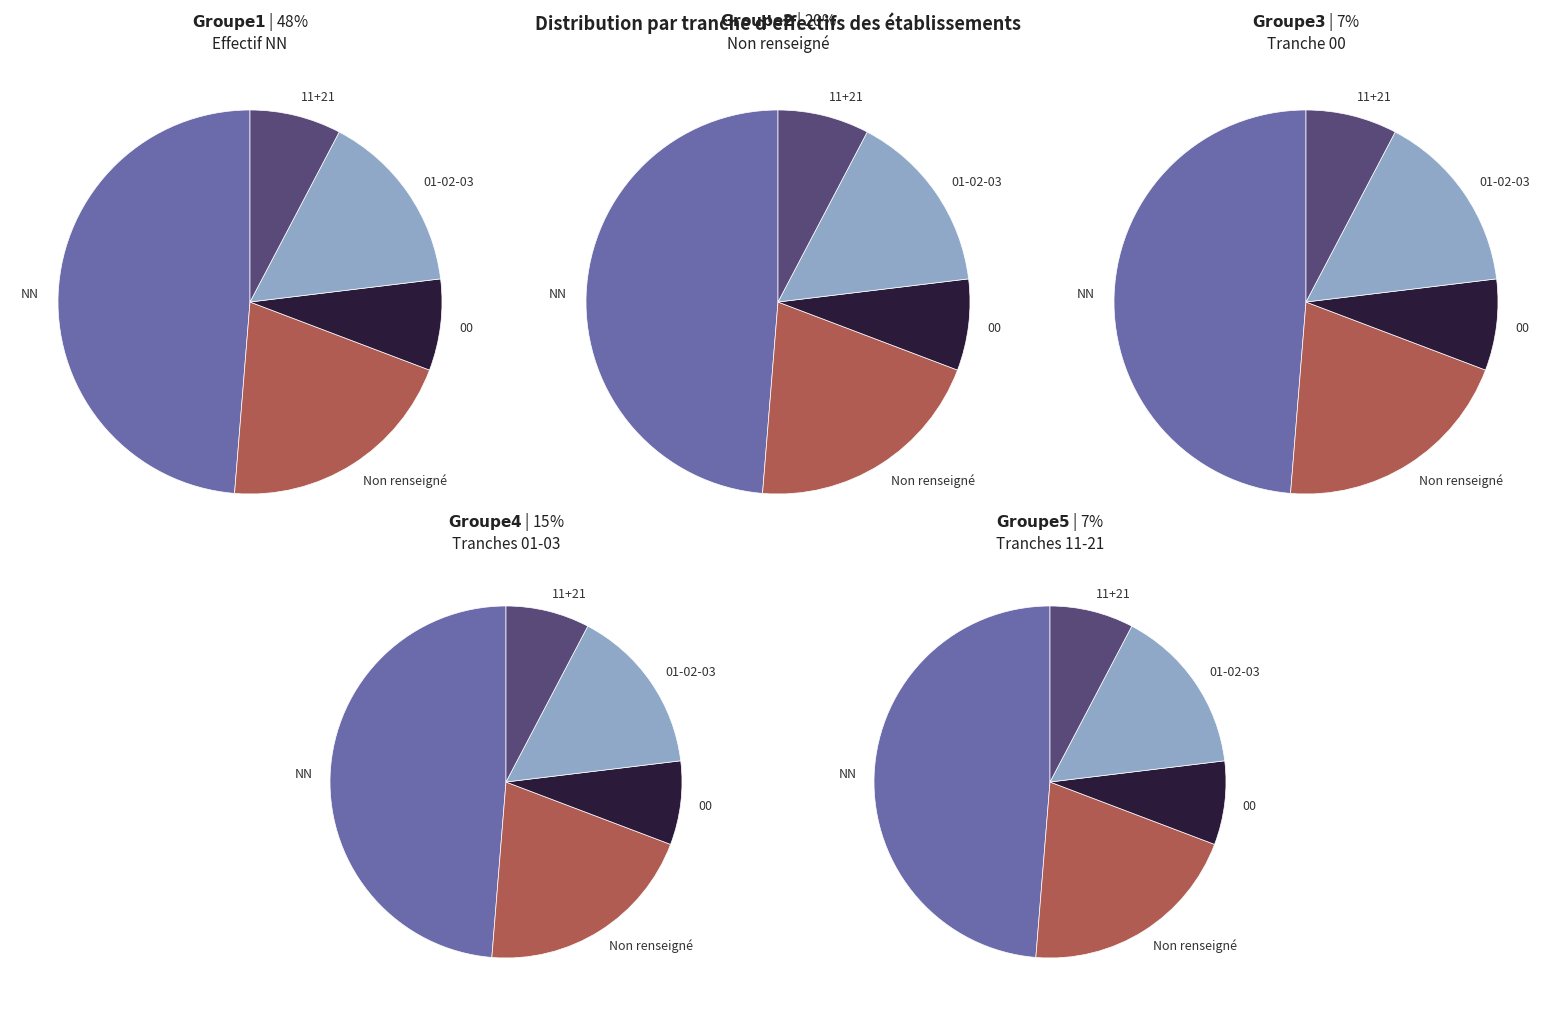

Which has a higher value, 02 or 21?

02